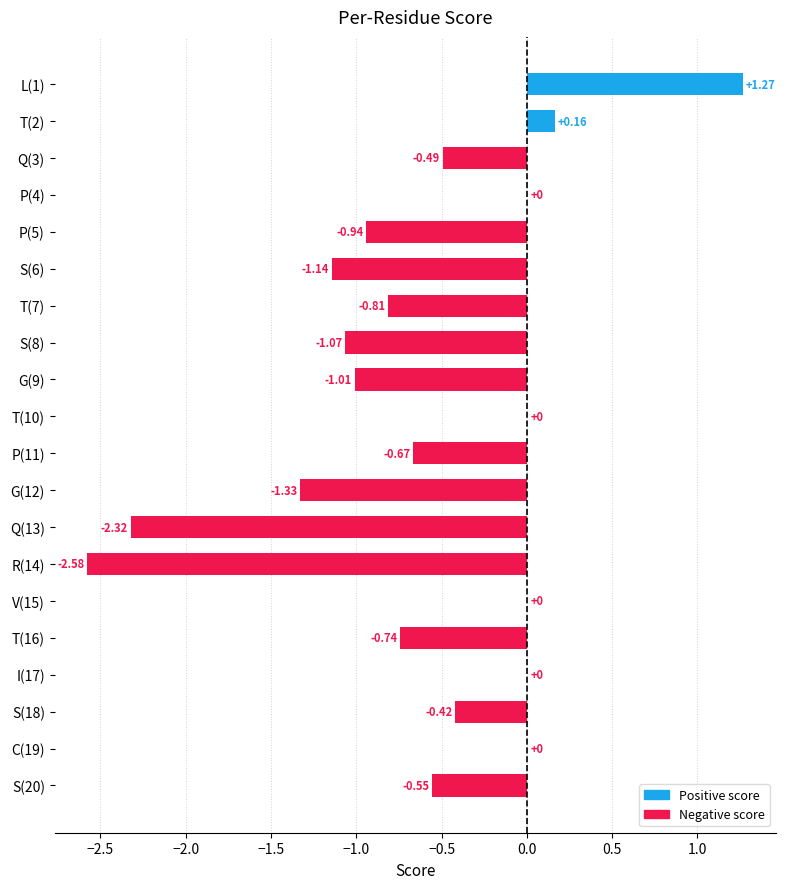

How many categories are shown in the chart?

20